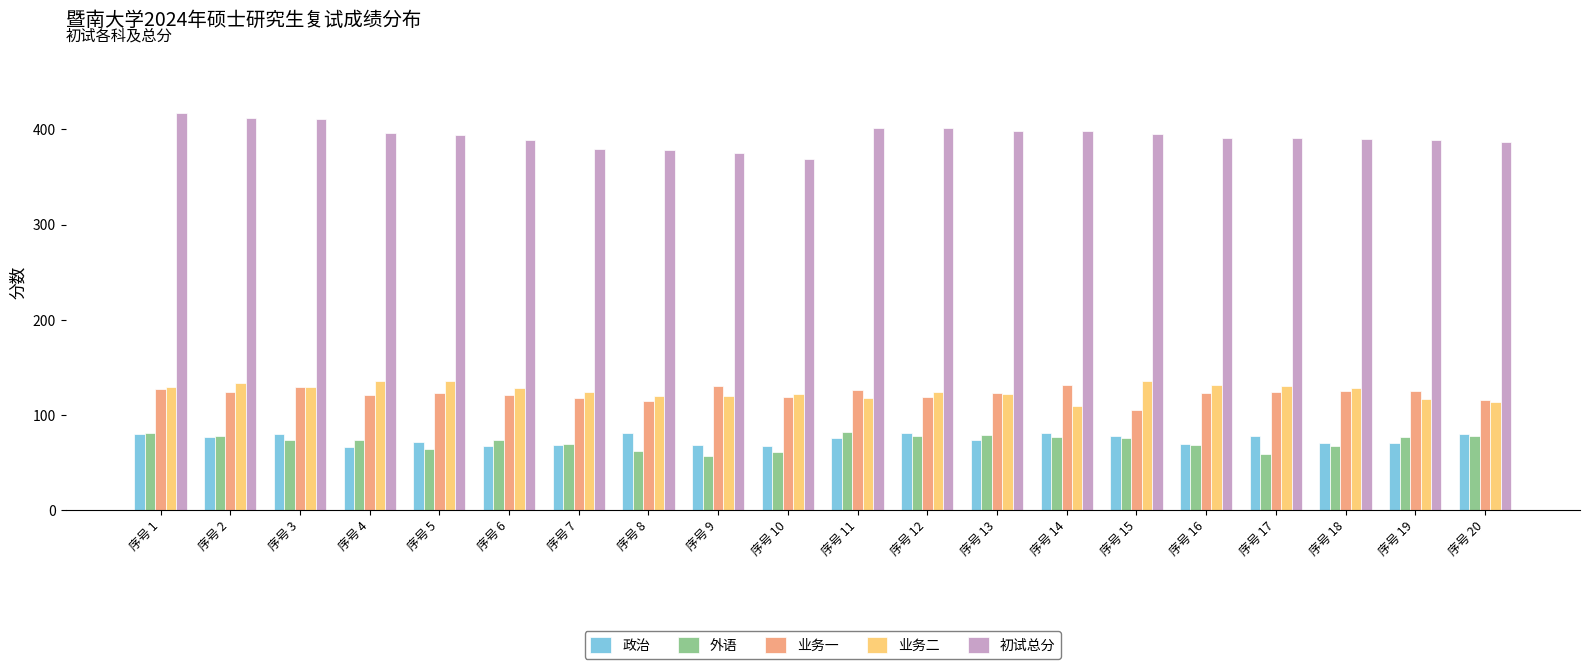

What is the total value across all series at 序号 6?

778